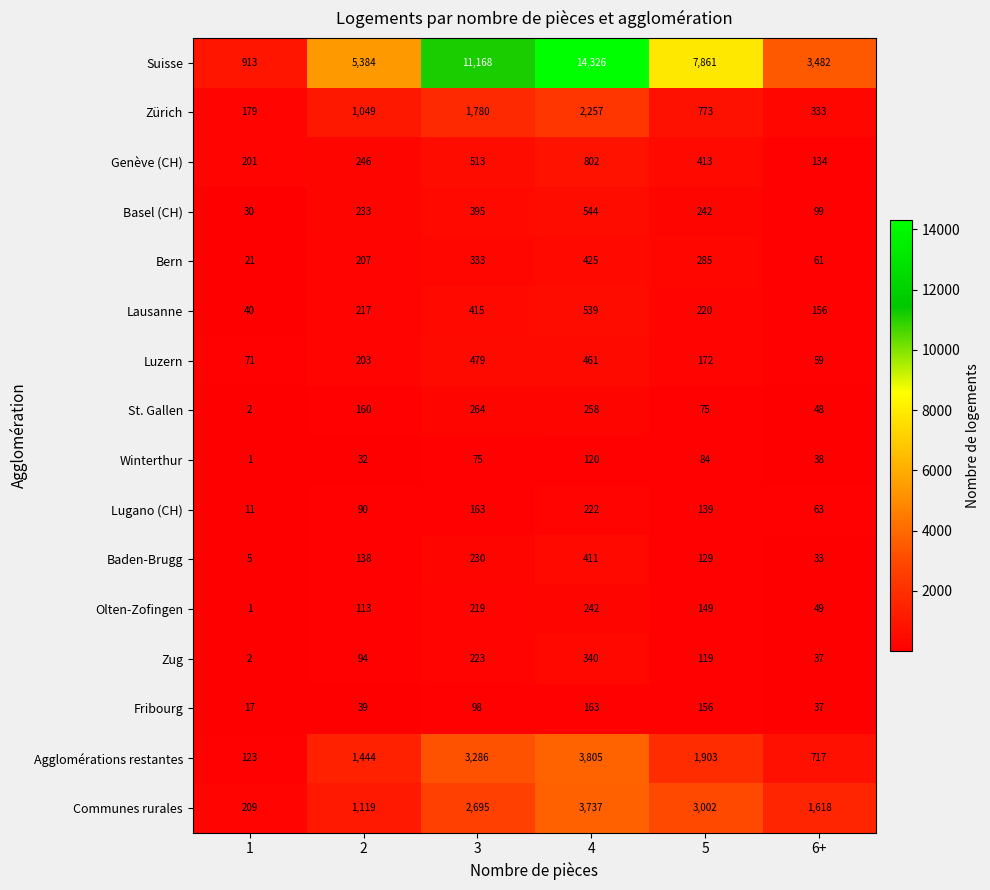

At how many categories does at least one series exceed 1940?

5